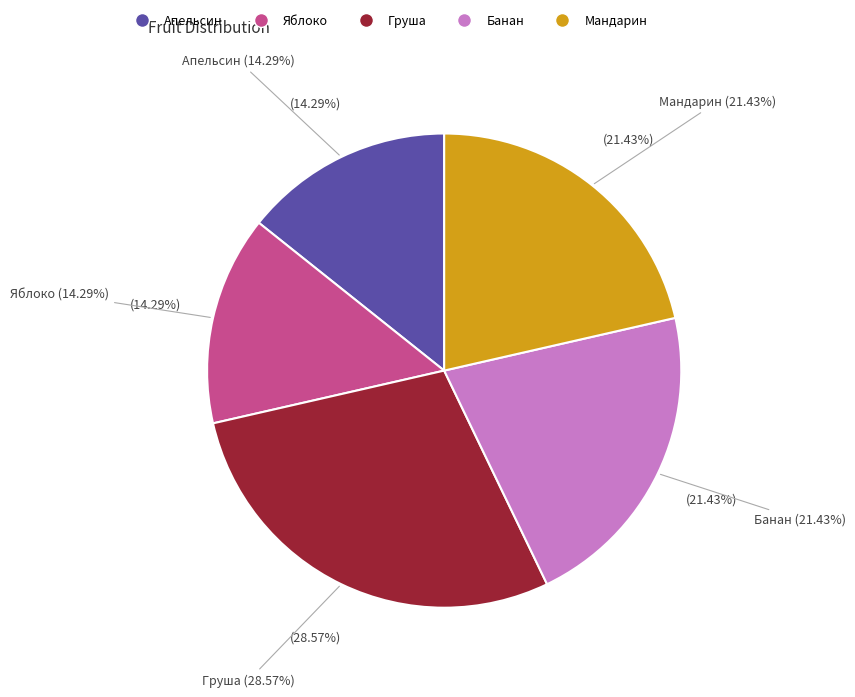

Is it true that Яблоко is 14% of the pie?

True